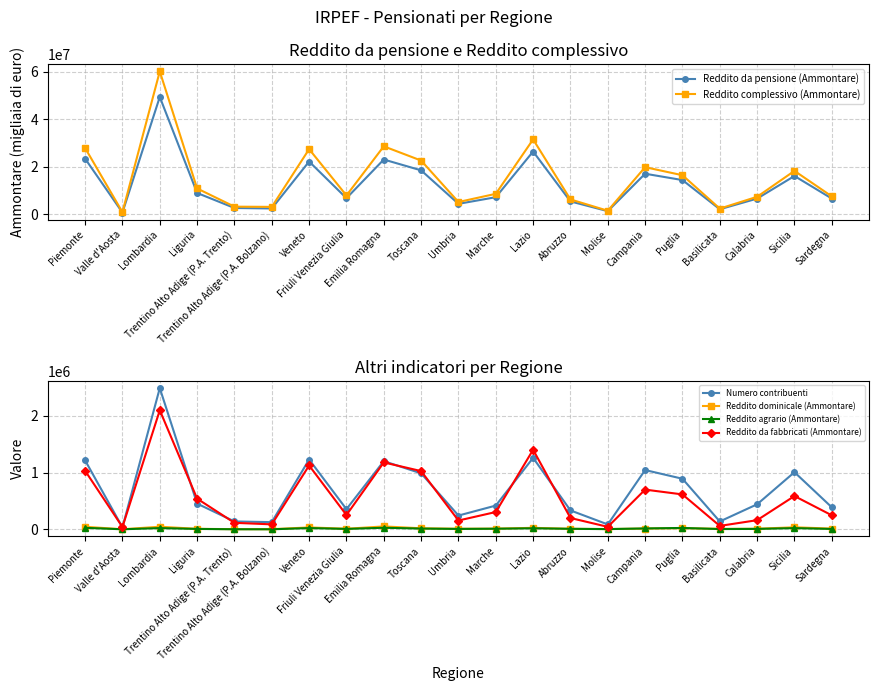

How many lines are shown in the chart?

6